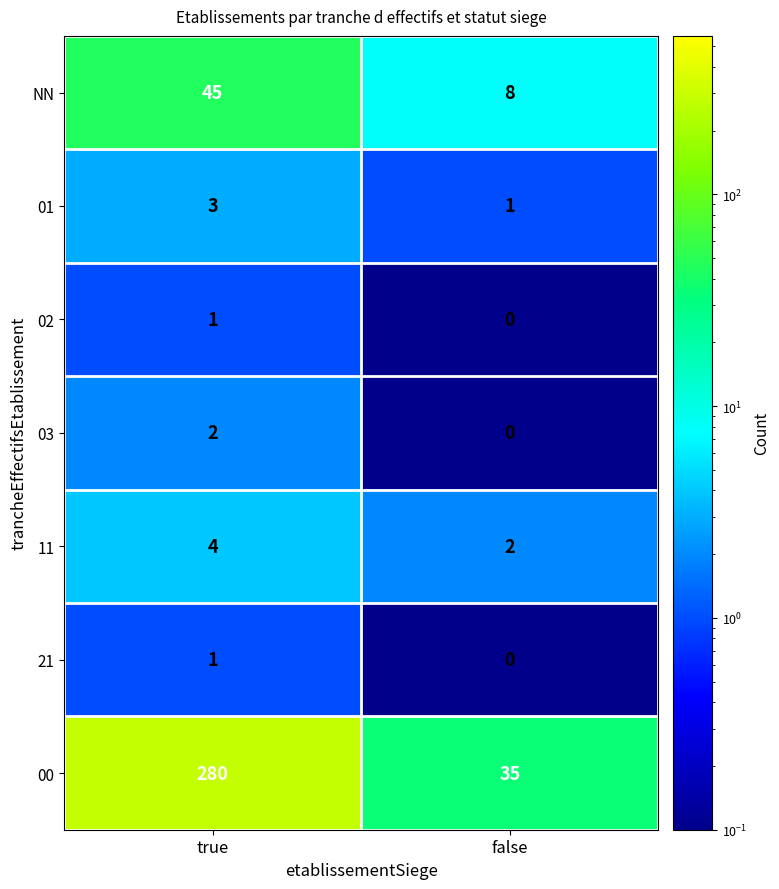

At which category is the sum across all series the highest?

true